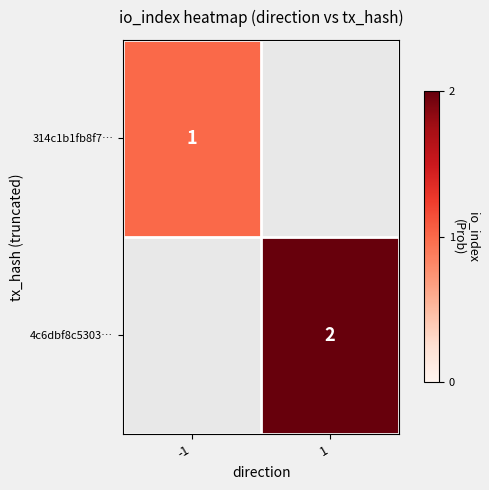

Is it true that 314c1b1fb8f7… equals 1 at -1?

True